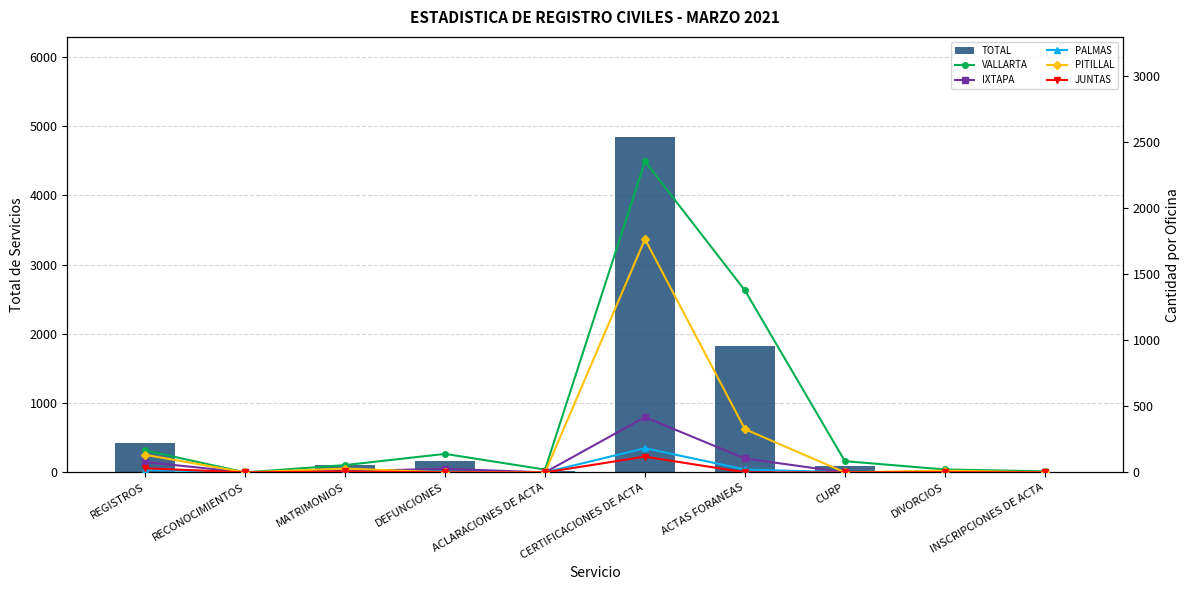

The PALMAS series shows 0 at ACLARACIONES DE ACTA. True or false?

True